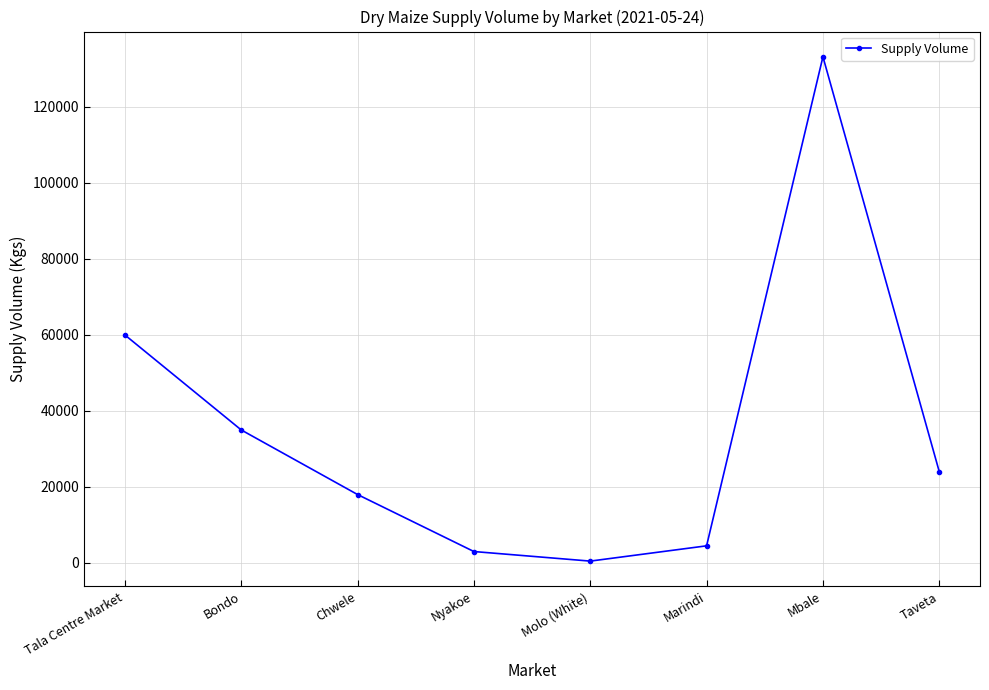

How many interior local valleys (lower than both neighbors) does the data have?

1